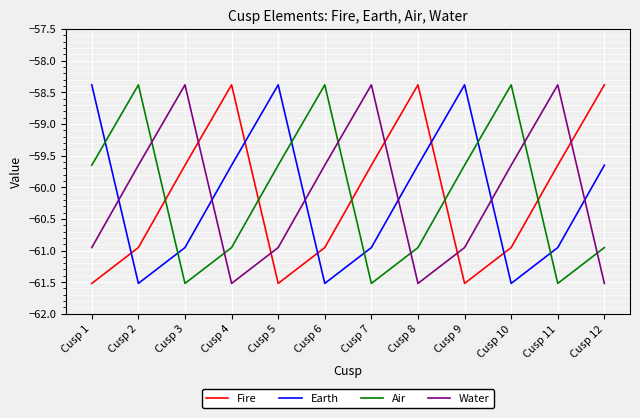

How many lines are shown in the chart?

4